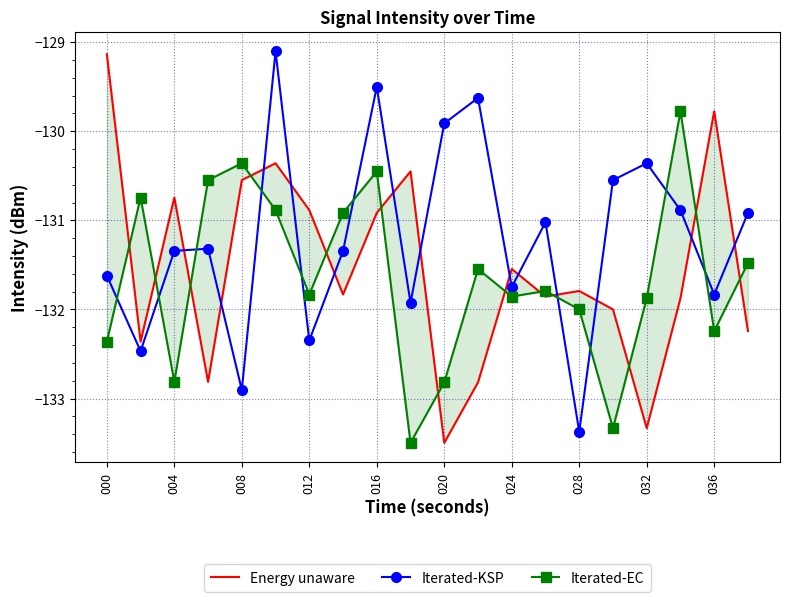

The Iterated-KSP series shows -89.8 at 004. True or false?

False